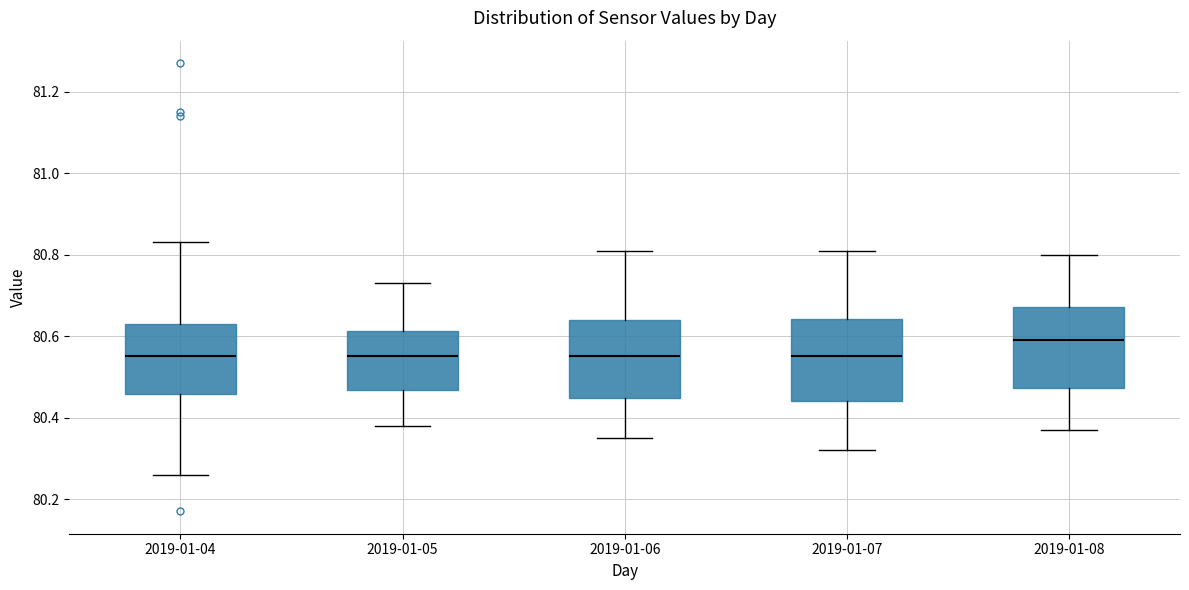

Reading left to right, transcribe this box plot: for each box, give where its median line is, the range the box spans, and where its two whiskers end, as read against the y-axis. The values are not printed on the chart, so give them approximately, as read against the axis.

2019-01-04: median 80.56, box 80.46 to 80.64, whiskers 80.26 to 80.84
2019-01-05: median 80.56, box 80.46 to 80.62, whiskers 80.38 to 80.74
2019-01-06: median 80.56, box 80.44 to 80.64, whiskers 80.36 to 80.82
2019-01-07: median 80.56, box 80.44 to 80.64, whiskers 80.32 to 80.82
2019-01-08: median 80.60, box 80.48 to 80.68, whiskers 80.38 to 80.80